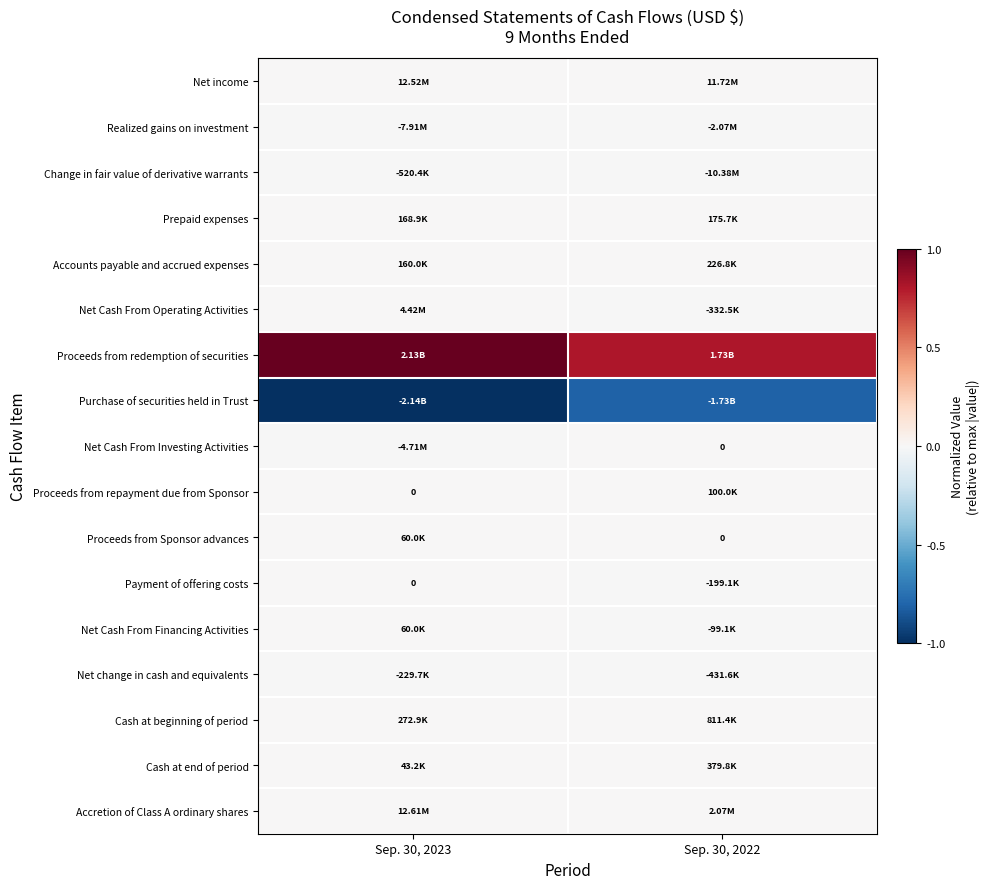

Which category has the highest value in the Payment of offering costs series?

Sep. 30, 2023